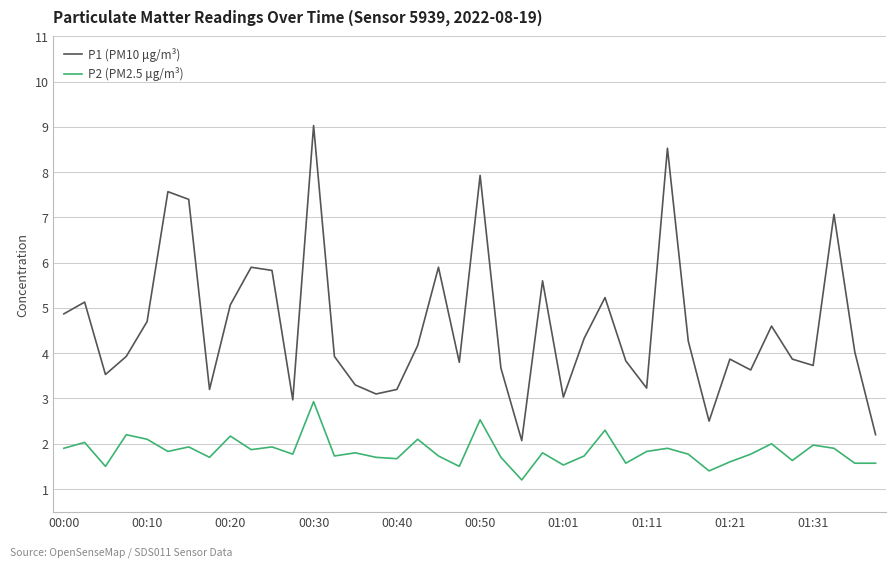

True or false: P1 (PM10 μg/m³) and P2 (PM2.5 μg/m³) intersect in this chart.

False